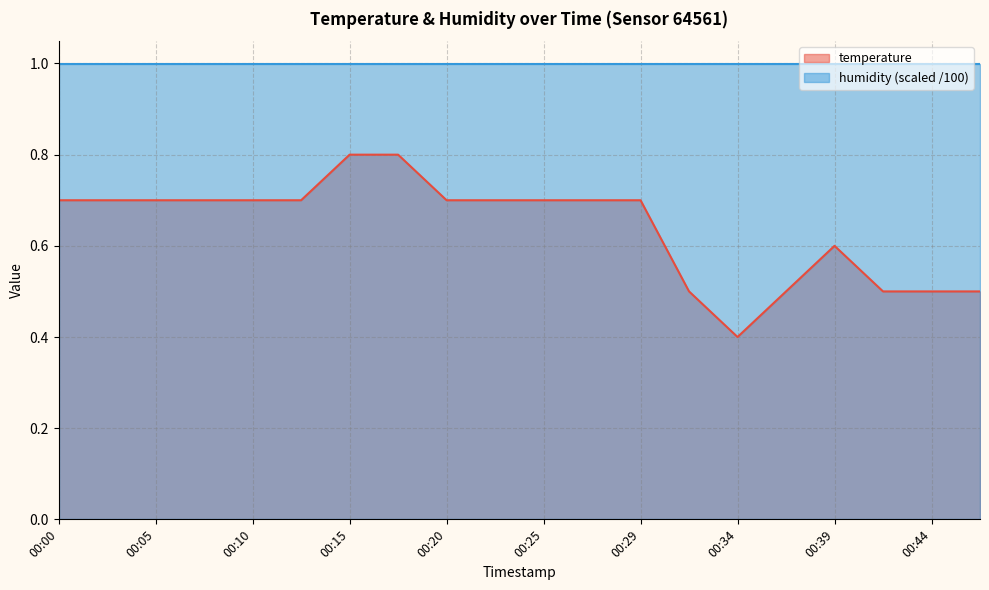

How many series are shown in this chart?

2